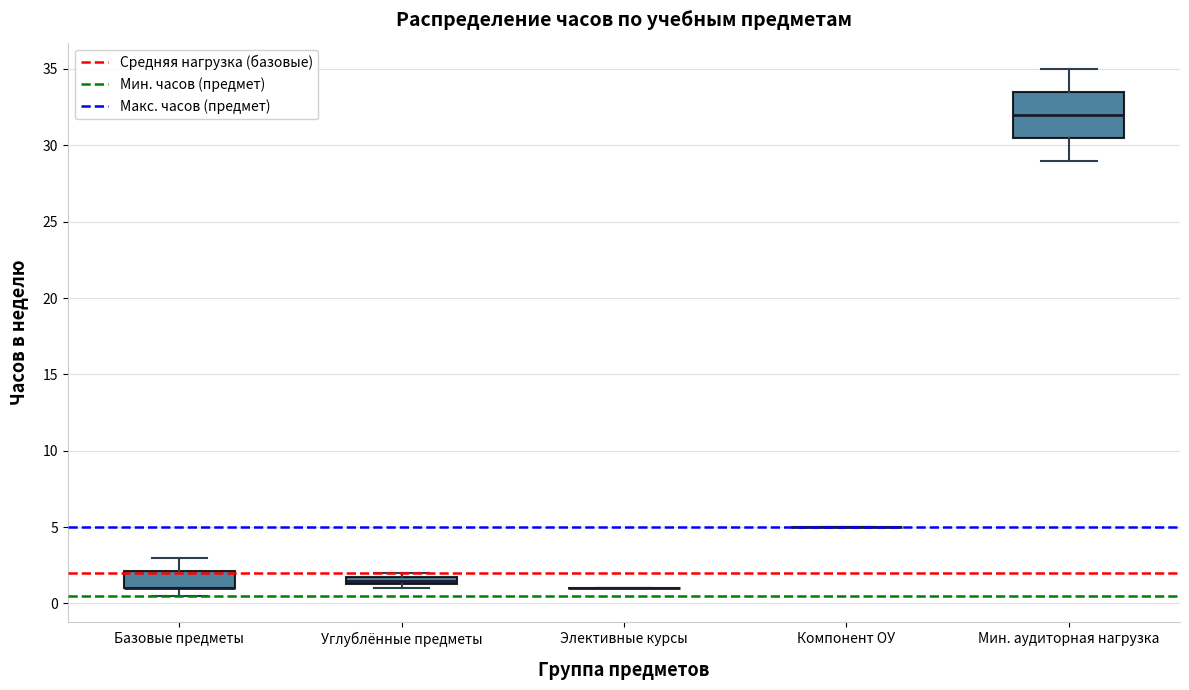

Which box is the tallest, from its lower edge to its upper edge?

Мин. аудиторная нагрузка